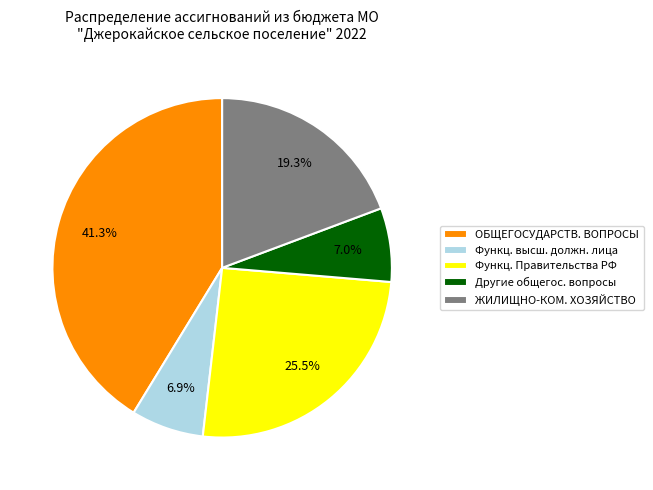

Between ОБЩЕГОСУДАРСТВ. ВОПРОСЫ and ЖИЛИЩНО-КОМ. ХОЗЯЙСТВО, which is larger?

ОБЩЕГОСУДАРСТВ. ВОПРОСЫ